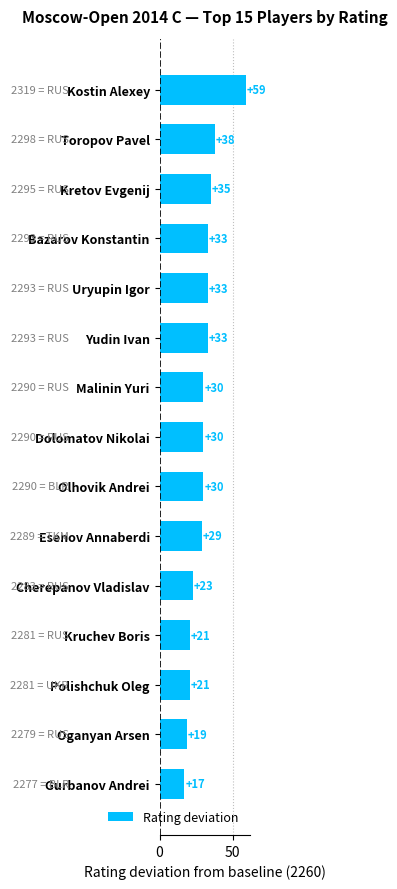

What is the label of the 7th bar from the bottom?

Olhovik Andrei